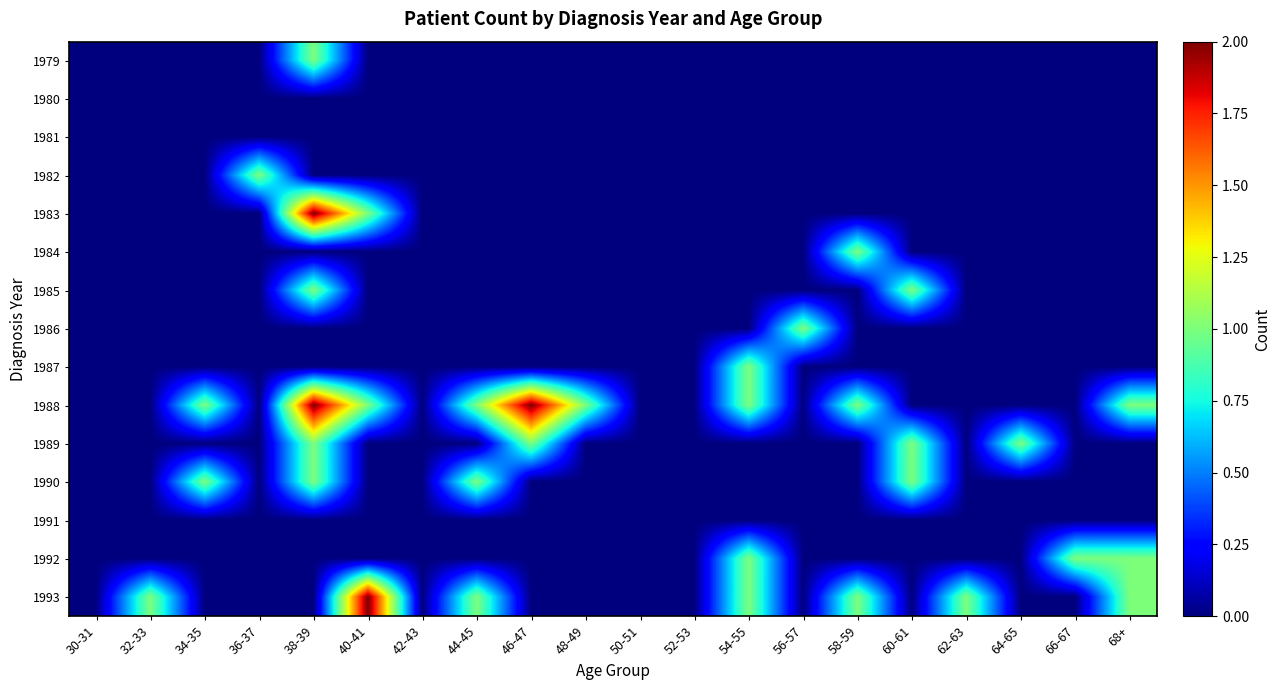

Which has a higher value, 66-67 or 54-55?

66-67